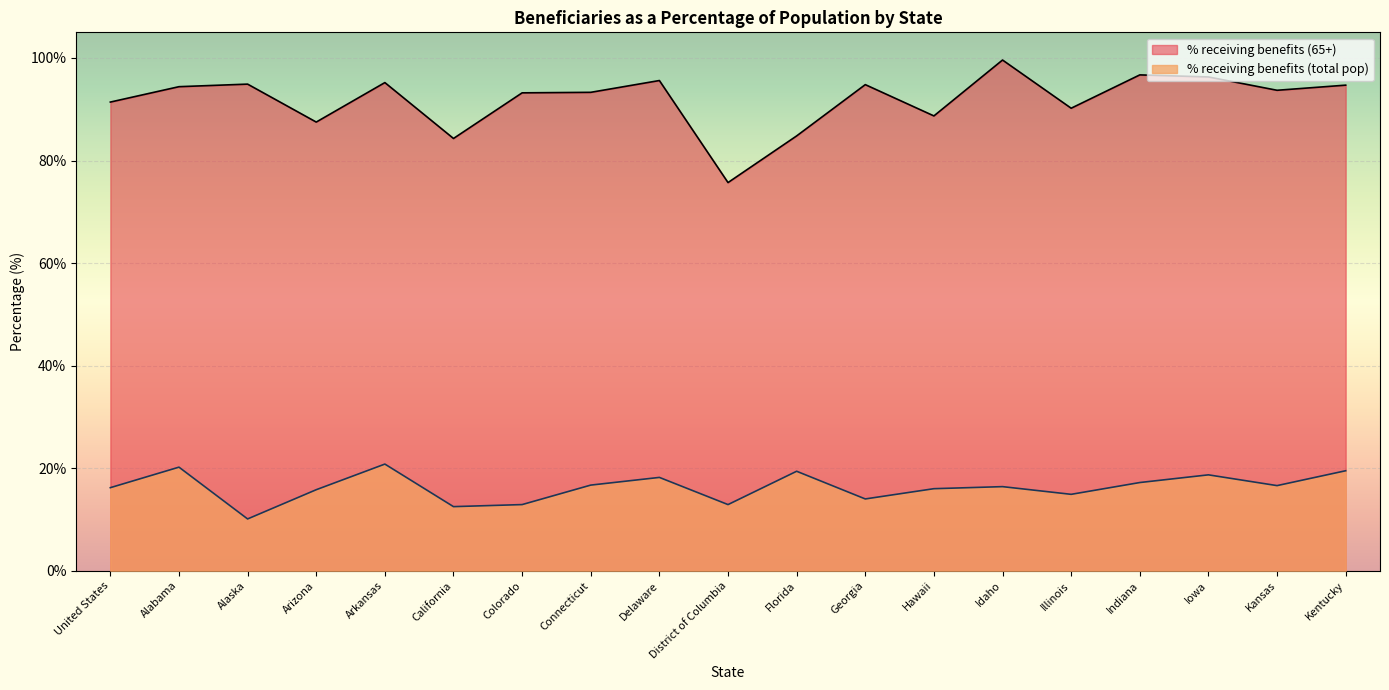

Reading left to right, extract all data points from this chart.

% receiving benefits (total pop): United States=16.2	Alabama=20.2	Alaska=10.1	Arizona=15.8	Arkansas=20.8	California=12.5	Colorado=12.9	Connecticut=16.7	Delaware=18.2	District of Columbia=12.9	Florida=19.4	Georgia=14.0	Hawaii=16.0	Idaho=16.4	Illinois=14.9	Indiana=17.2	Iowa=18.7	Kansas=16.6	Kentucky=19.5
% receiving benefits (65+): United States=91.4	Alabama=94.4	Alaska=94.9	Arizona=87.5	Arkansas=95.2	California=84.3	Colorado=93.2	Connecticut=93.3	Delaware=95.6	District of Columbia=75.7	Florida=84.8	Georgia=94.8	Hawaii=88.7	Idaho=99.6	Illinois=90.2	Indiana=96.7	Iowa=96.3	Kansas=93.7	Kentucky=94.7